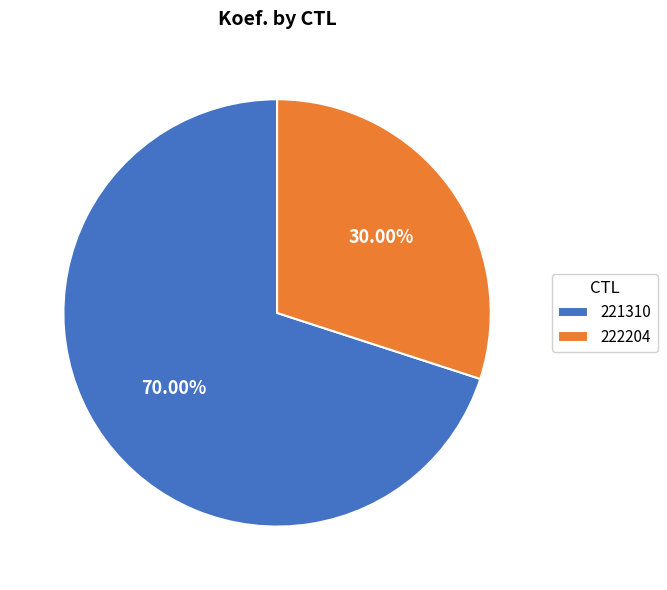

Rank the categories by value from highest to lowest.

221310, 222204